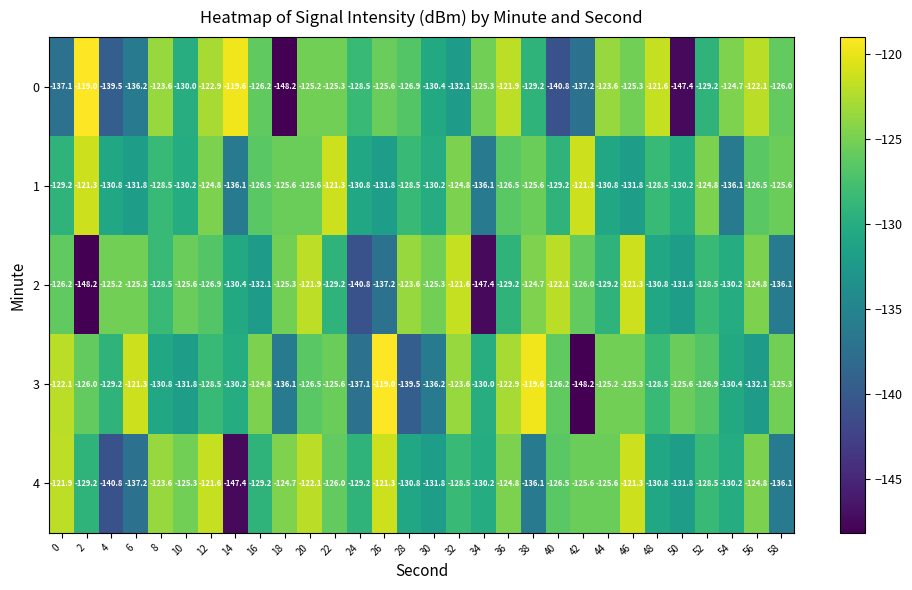

Is the value of 0 at 34 greater than the value of 3 at 8?

Yes